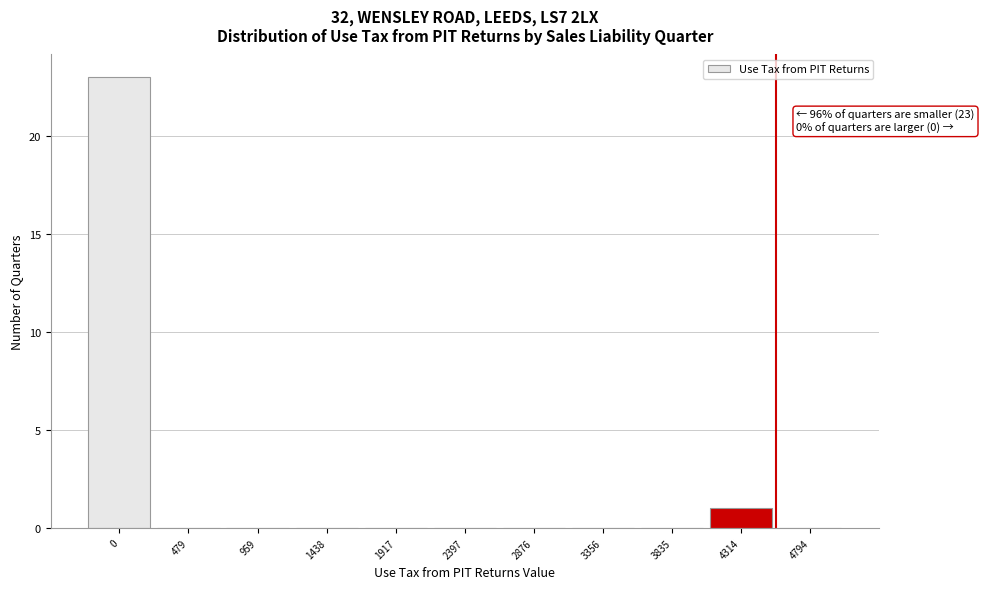

Reading left to right, transcribe all the data shown in this chart.

0=23	479=0	959=0	1438=0	1917=0	2397=0	2876=0	3356=0	3835=0	4314=1	4794=0